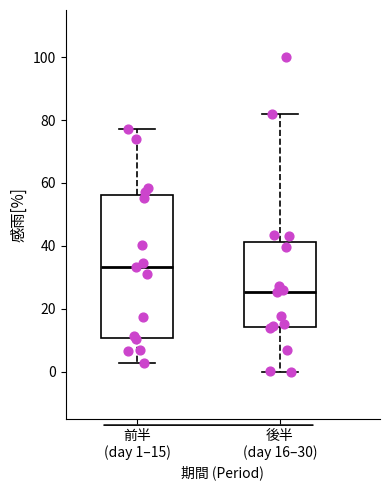

Reading left to right, read every box against the y-axis: the position of its median line, the range the box covers, and the ends of its whiskers. The values are not printed on the chart, so give them approximately, as read against the axis.

前半 (day 1–15): median 34, box 10 to 56, whiskers 2 to 78
後半 (day 16–30): median 26, box 14 to 42, whiskers 0 to 82